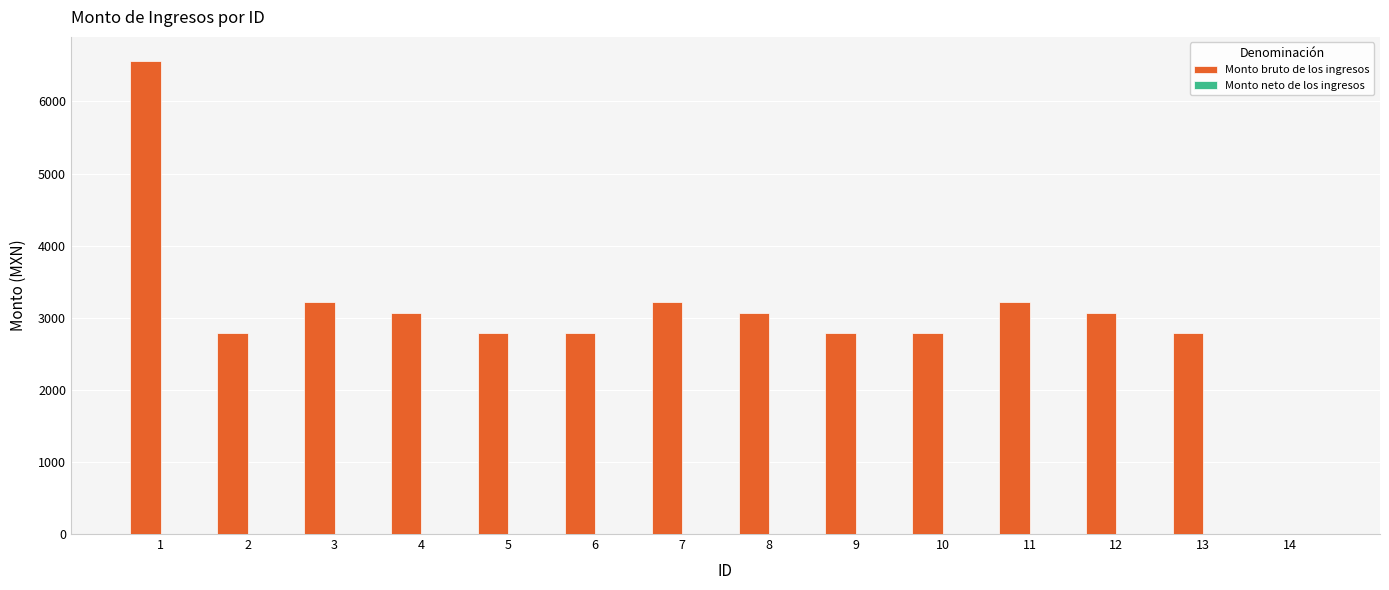

What is the sum of all values?

42180.0